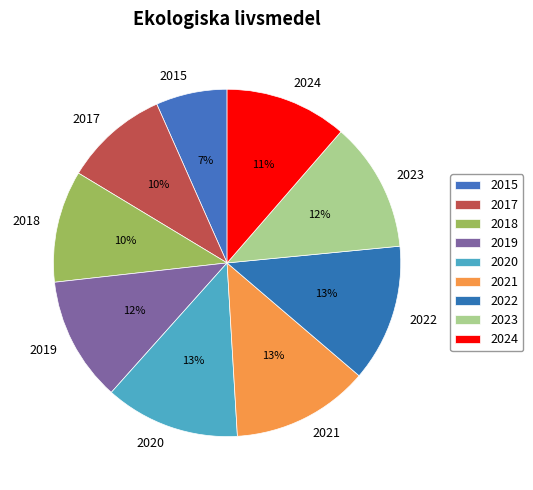

To the nearest percent, what percentage of the pie is 2017?

10%